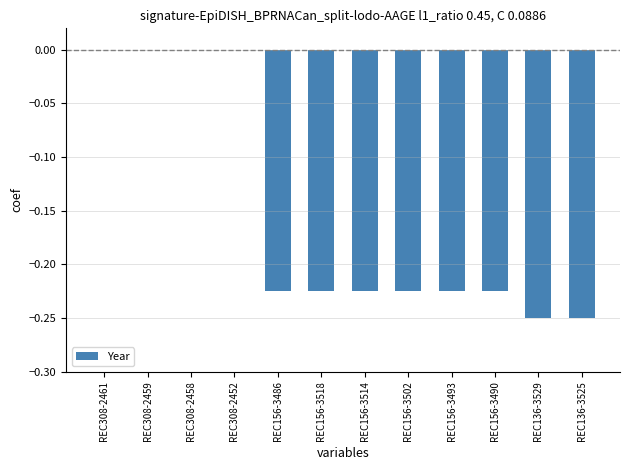

What is the sum of the values at REC156-3514 and REC136-3525?

-0.5